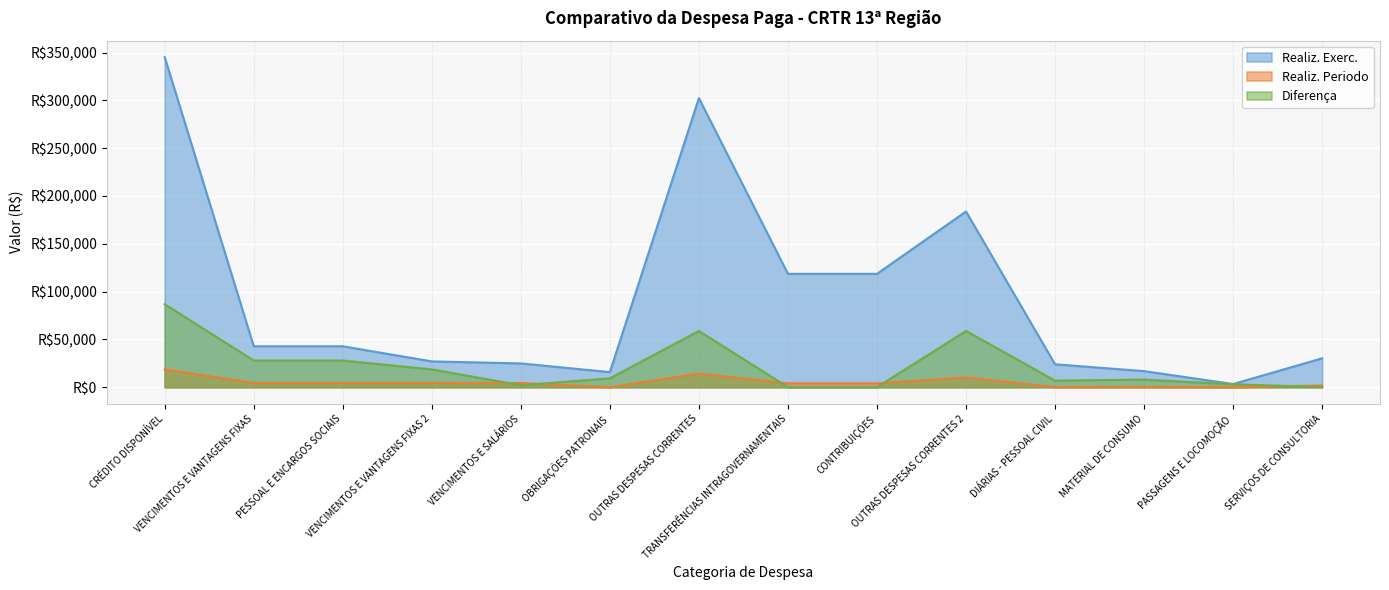

What is the maximum value for Realiz. Exerc.?

345153.1